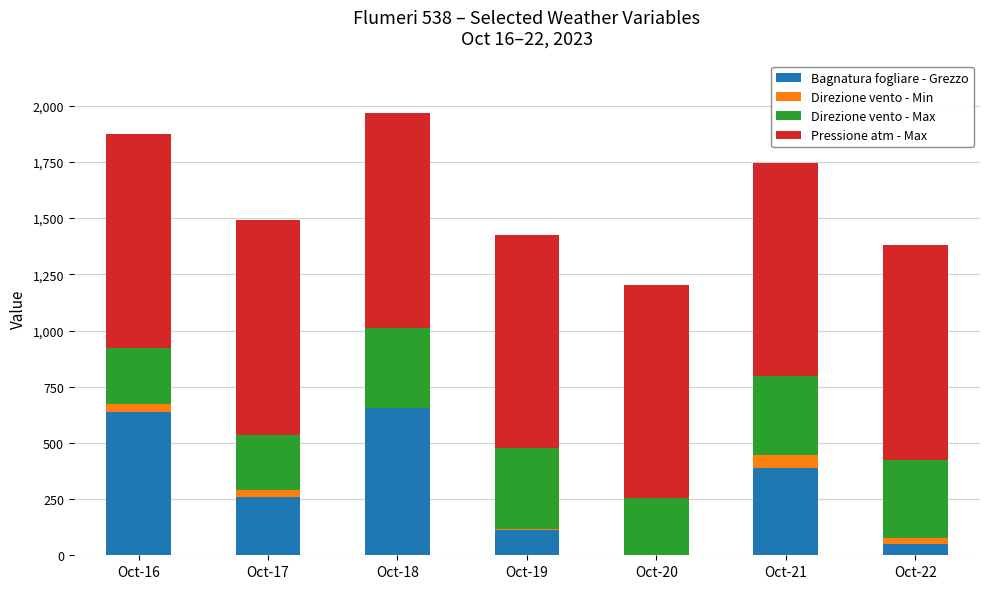

What is the maximum value for Bagnatura fogliare - Grezzo?

654.7